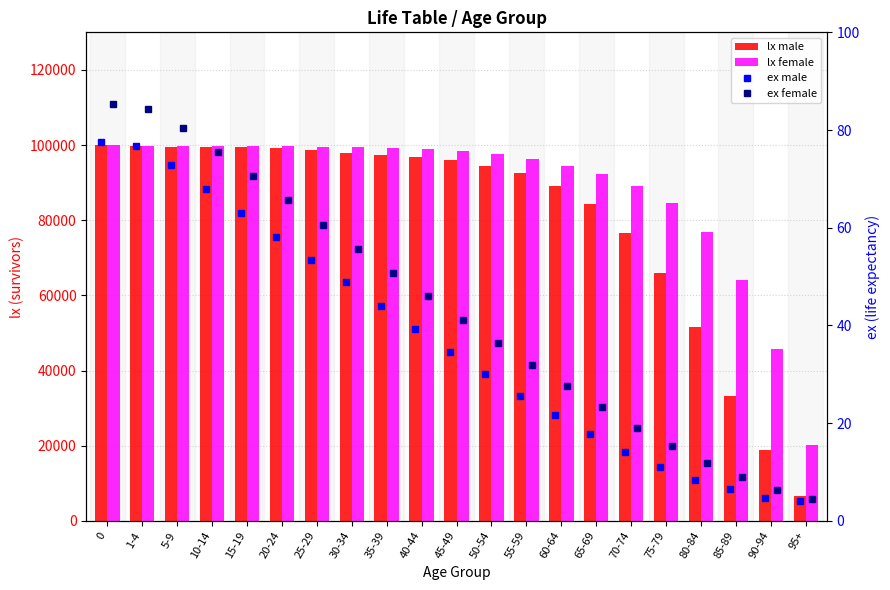

How many groups of bars are there?

21